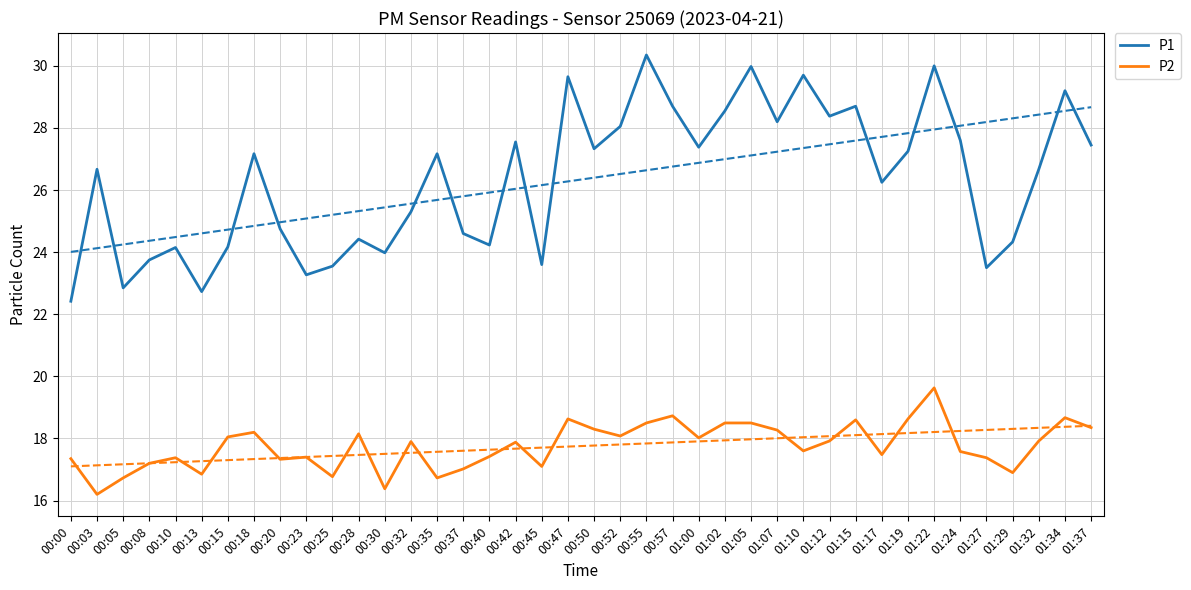

What is the minimum value for P2?

16.2